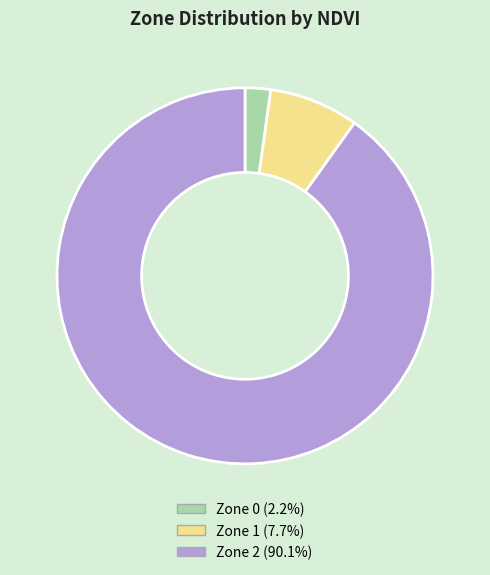

How many segments does this pie chart have?

3